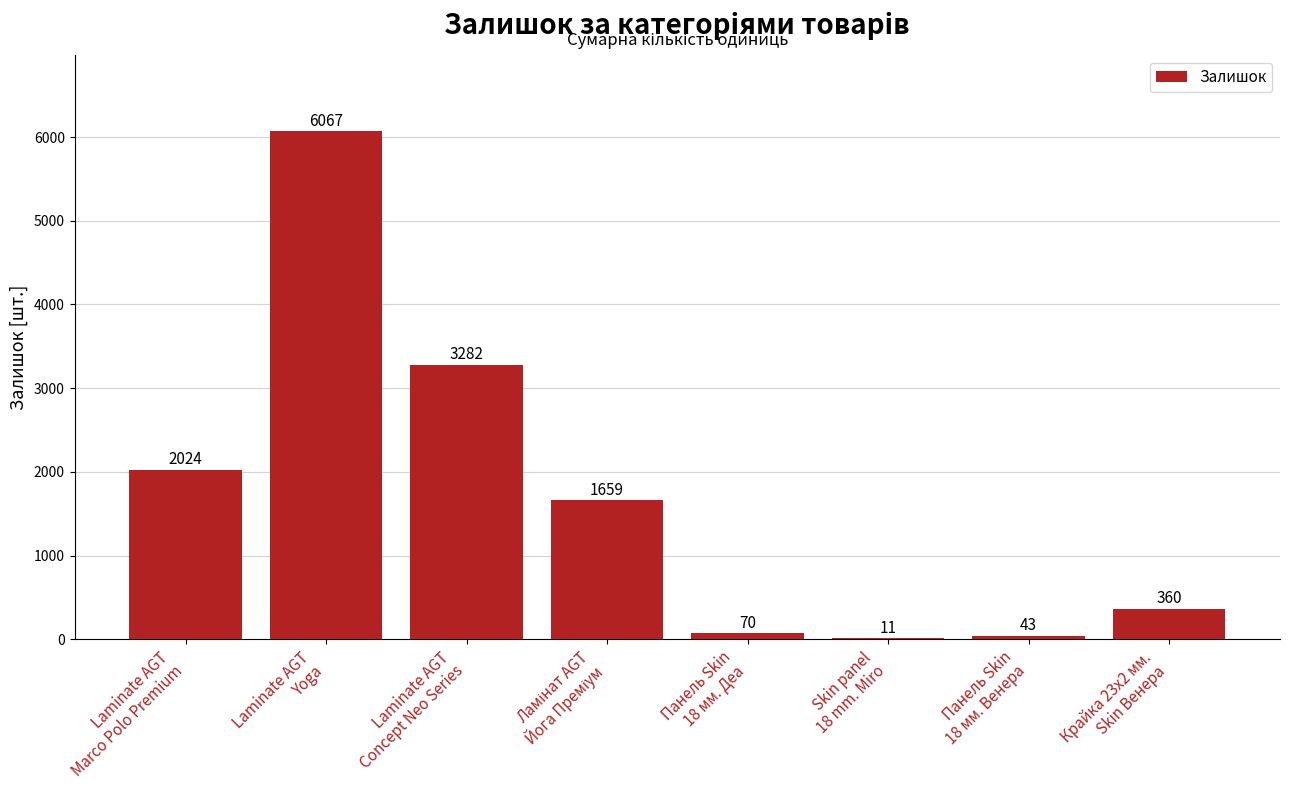

What is the sum of all values?

13516